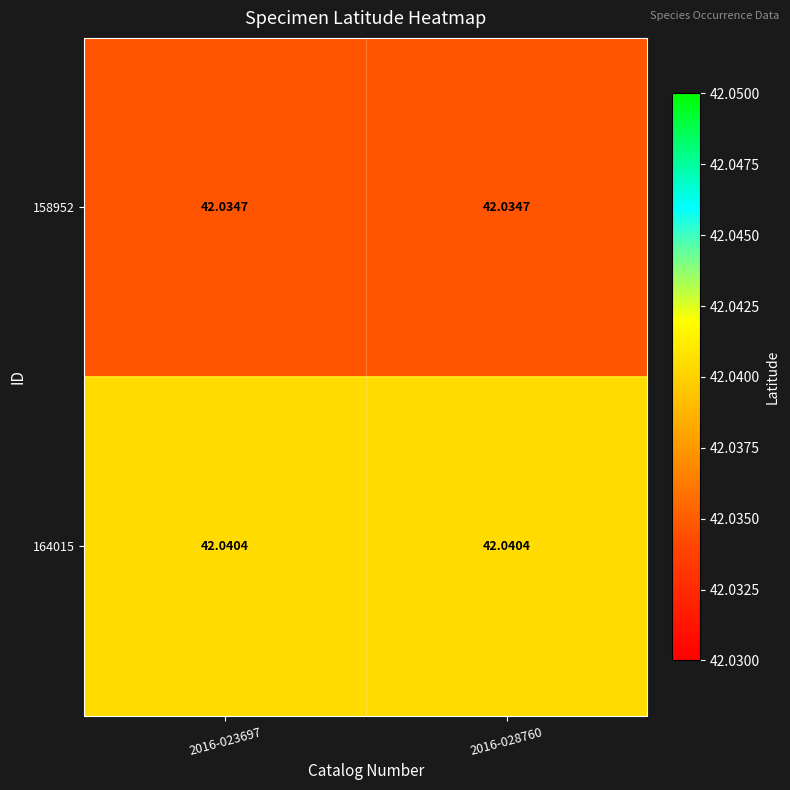

How many categories are shown in the chart?

2